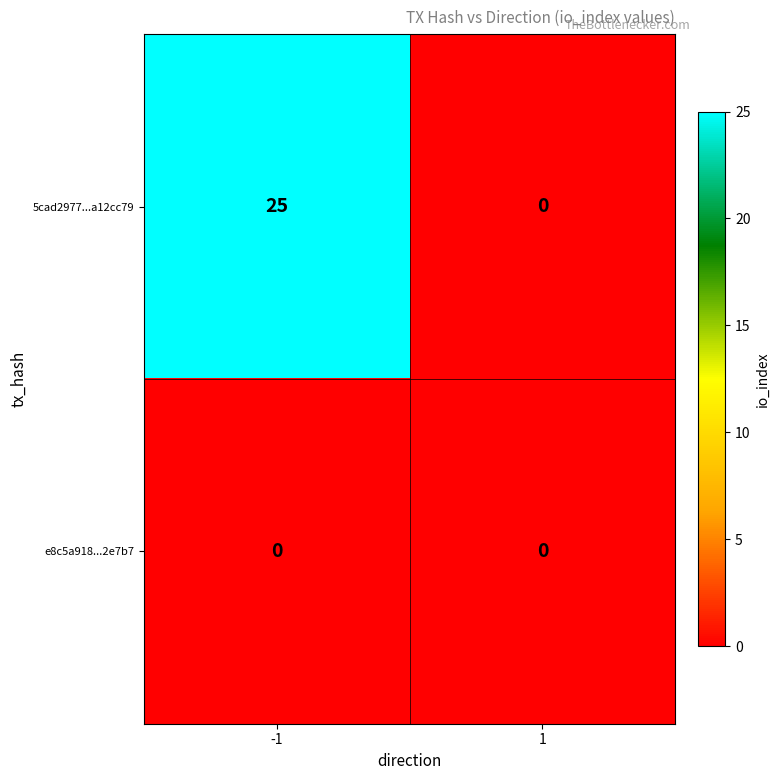

What is the highest value of the 5cad2977...a12cc79 series?

25